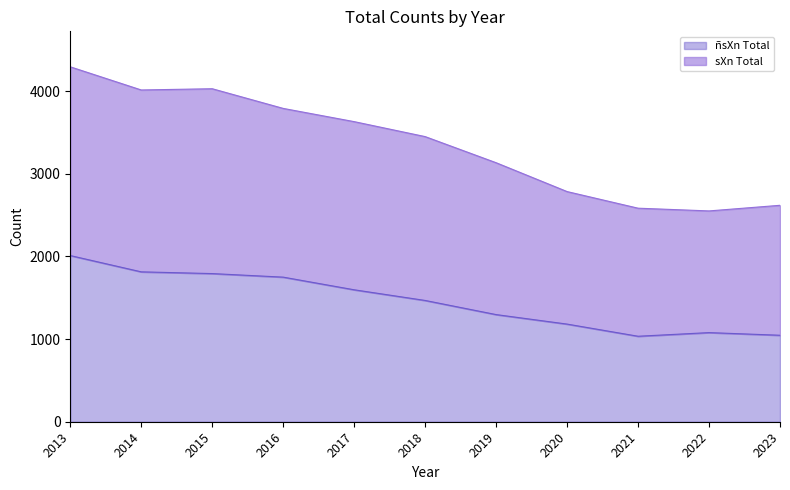

Which series changed the most between 2015 and 2016?

sXn Total